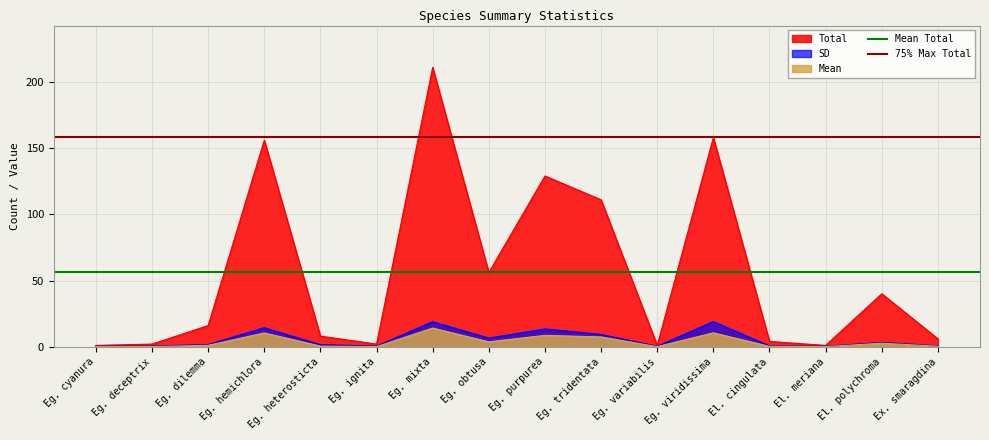

True or false: Total has a value of 49.5 at Eg. hemichlora.

False